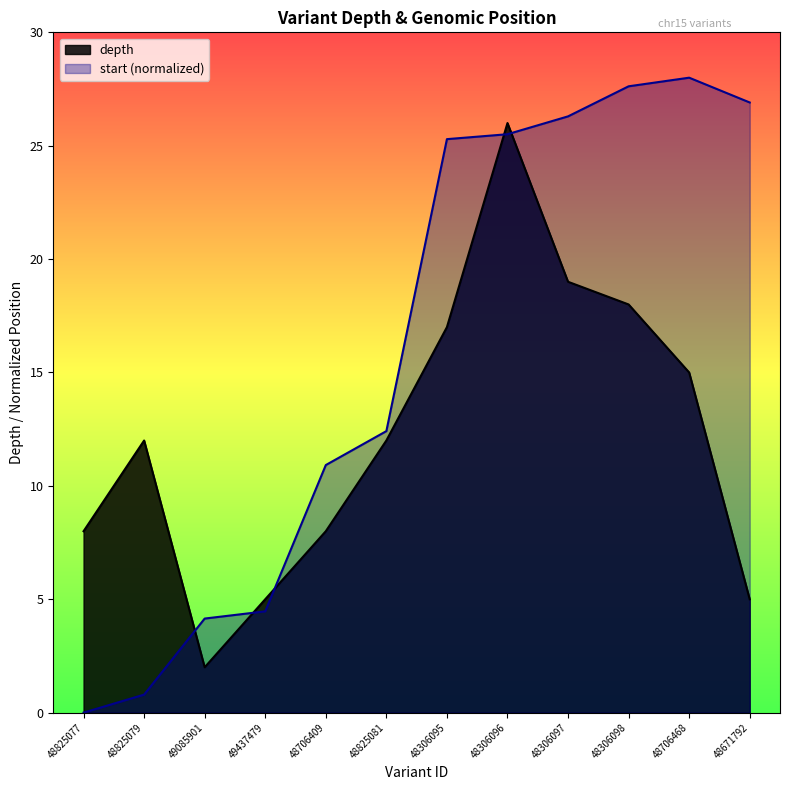

Reading right to left, list all the values displayed in this chart.

depth: 48671792=5.0	48706468=15.0	48306098=18.0	48306097=19.0	48306096=26.0	48306095=17.0	48825081=12.0	48706409=8.0	49437479=5.0	49085901=2.0	48825079=12.0	48825077=8.0
start: 48671792=26.9	48706468=28.0	48306098=27.6	48306097=26.3	48306096=25.5	48306095=25.3	48825081=12.4	48706409=10.9	49437479=4.5	49085901=4.1	48825079=0.8	48825077=0.0